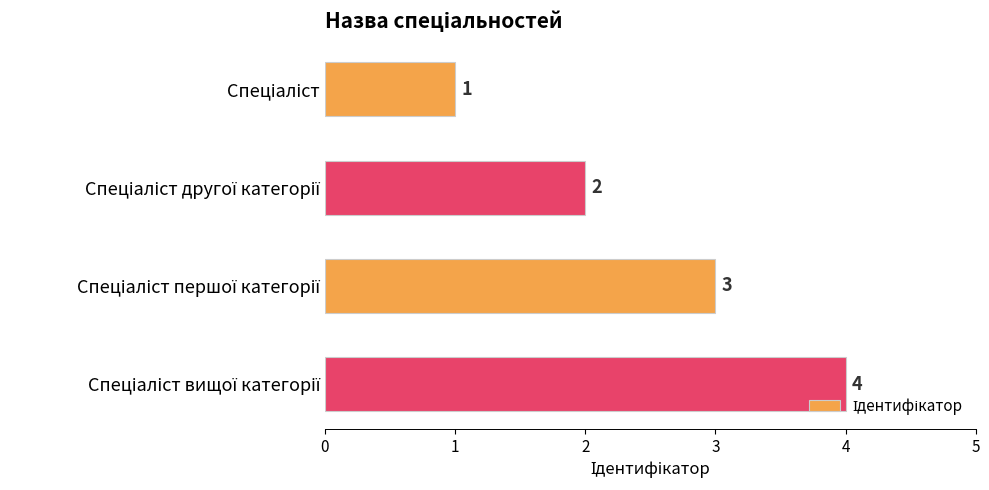

What is the minimum value shown in the chart?

1